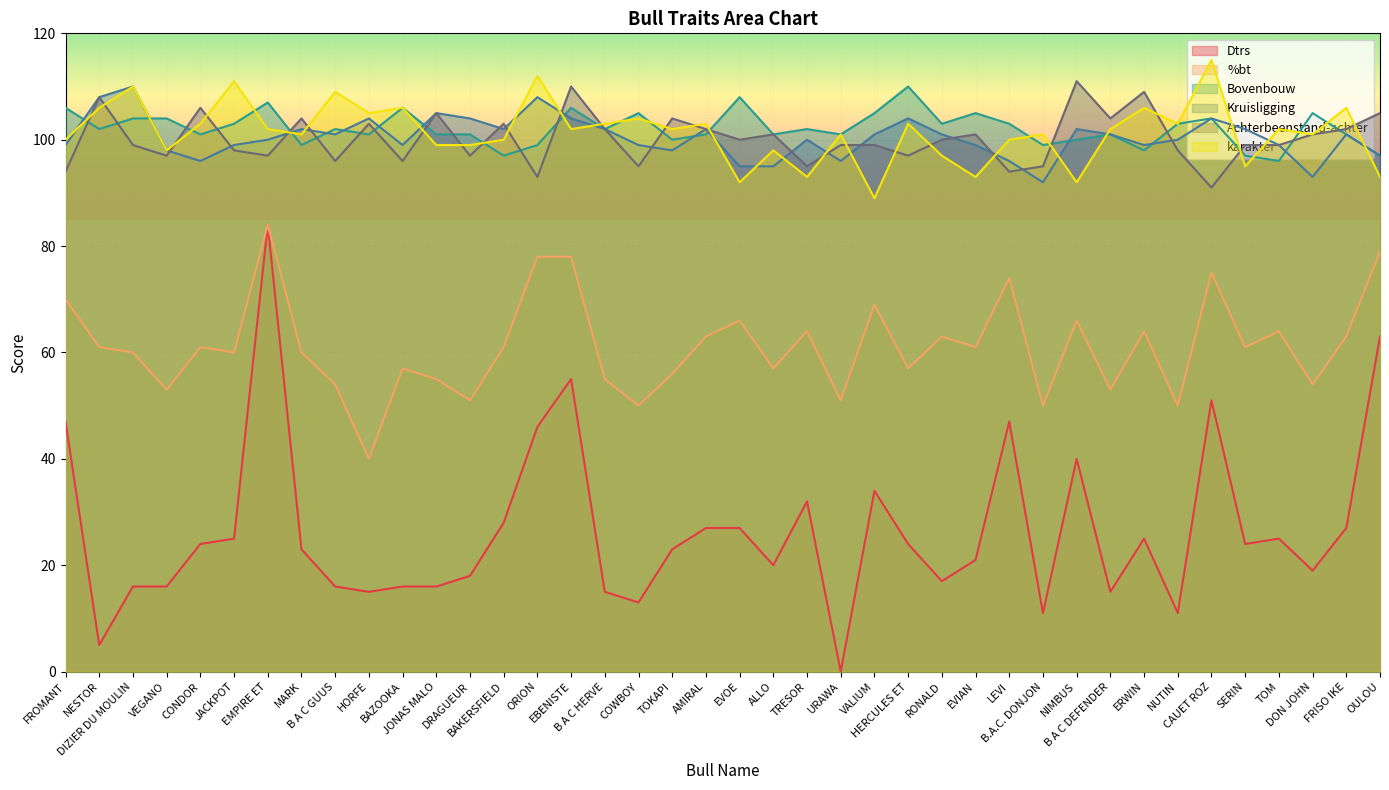

At how many categories does at least one series exceed 57?

40